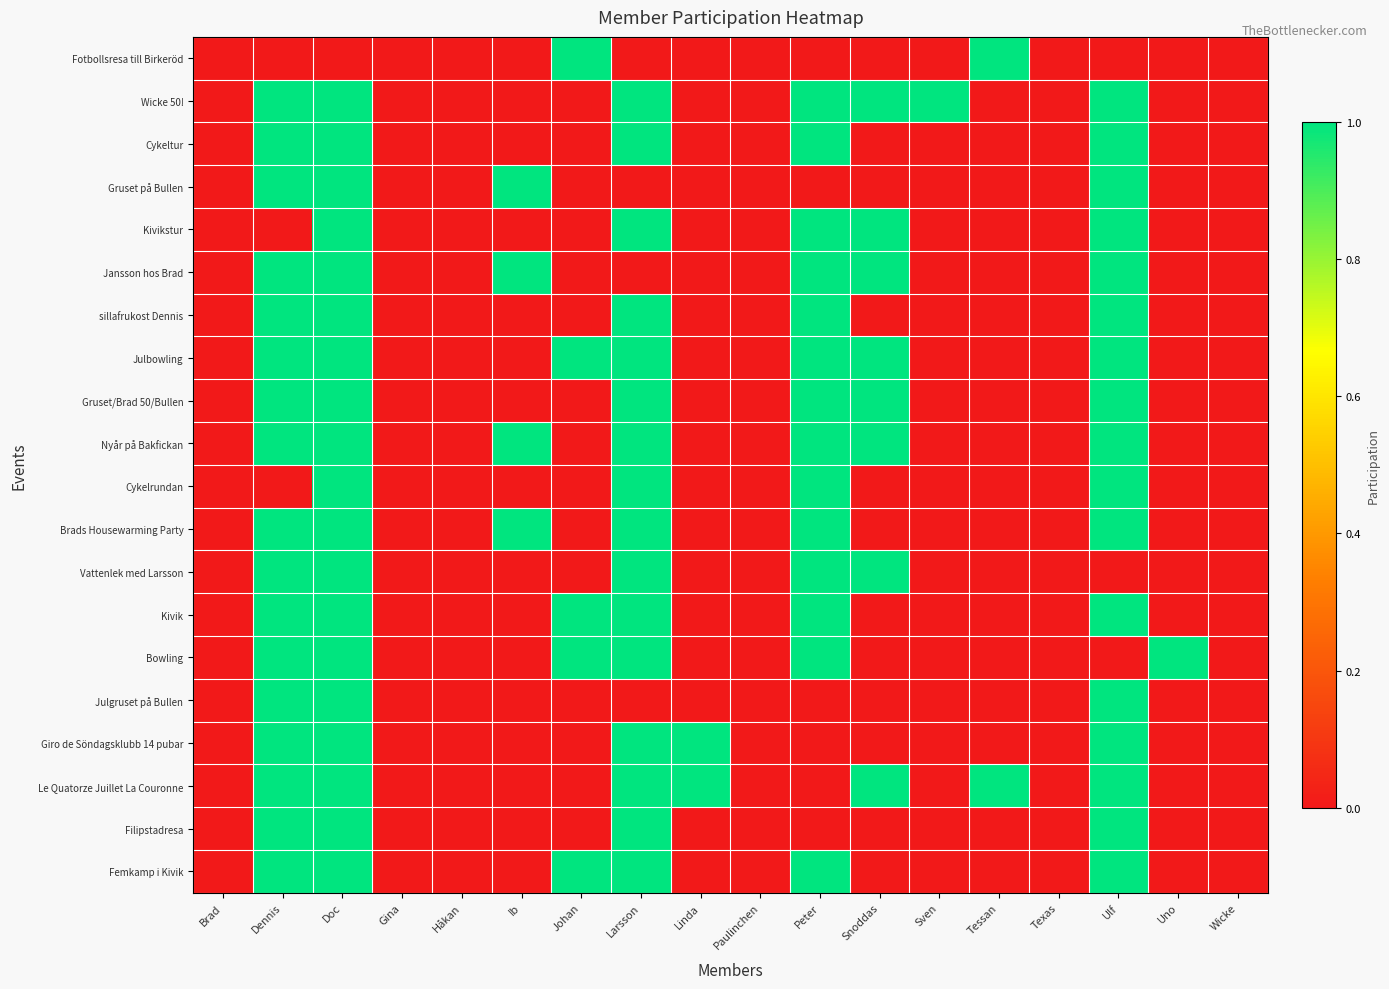

Reading left to right, extract all data points from this chart.

Fotbollsresa till Birkeröd: Brad=0	Dennis=0	Doc=0	Gina=0	Håkan=0	Ib=0	Johan=1	Larsson=0	Linda=0	Paulinchen=0	Peter=0	Snoddas=0	Sven=0	Tessan=1	Texas=0	Ulf=0	Uno=0	Wicke=0
Wicke 50!: Brad=0	Dennis=1	Doc=1	Gina=0	Håkan=0	Ib=0	Johan=0	Larsson=1	Linda=0	Paulinchen=0	Peter=1	Snoddas=1	Sven=1	Tessan=0	Texas=0	Ulf=1	Uno=0	Wicke=0
Cykeltur: Brad=0	Dennis=1	Doc=1	Gina=0	Håkan=0	Ib=0	Johan=0	Larsson=1	Linda=0	Paulinchen=0	Peter=1	Snoddas=0	Sven=0	Tessan=0	Texas=0	Ulf=1	Uno=0	Wicke=0
Gruset på Bullen: Brad=0	Dennis=1	Doc=1	Gina=0	Håkan=0	Ib=1	Johan=0	Larsson=0	Linda=0	Paulinchen=0	Peter=0	Snoddas=0	Sven=0	Tessan=0	Texas=0	Ulf=1	Uno=0	Wicke=0
Kivikstur: Brad=0	Dennis=0	Doc=1	Gina=0	Håkan=0	Ib=0	Johan=0	Larsson=1	Linda=0	Paulinchen=0	Peter=1	Snoddas=1	Sven=0	Tessan=0	Texas=0	Ulf=1	Uno=0	Wicke=0
Jansson hos Brad: Brad=0	Dennis=1	Doc=1	Gina=0	Håkan=0	Ib=1	Johan=0	Larsson=0	Linda=0	Paulinchen=0	Peter=1	Snoddas=1	Sven=0	Tessan=0	Texas=0	Ulf=1	Uno=0	Wicke=0
sillafrukost Dennis: Brad=0	Dennis=1	Doc=1	Gina=0	Håkan=0	Ib=0	Johan=0	Larsson=1	Linda=0	Paulinchen=0	Peter=1	Snoddas=0	Sven=0	Tessan=0	Texas=0	Ulf=1	Uno=0	Wicke=0
Julbowling: Brad=0	Dennis=1	Doc=1	Gina=0	Håkan=0	Ib=0	Johan=1	Larsson=1	Linda=0	Paulinchen=0	Peter=1	Snoddas=1	Sven=0	Tessan=0	Texas=0	Ulf=1	Uno=0	Wicke=0
Gruset/Brad 50/Bullen: Brad=0	Dennis=1	Doc=1	Gina=0	Håkan=0	Ib=0	Johan=0	Larsson=1	Linda=0	Paulinchen=0	Peter=1	Snoddas=1	Sven=0	Tessan=0	Texas=0	Ulf=1	Uno=0	Wicke=0
Nyår på Bakfickan: Brad=0	Dennis=1	Doc=1	Gina=0	Håkan=0	Ib=1	Johan=0	Larsson=1	Linda=0	Paulinchen=0	Peter=1	Snoddas=1	Sven=0	Tessan=0	Texas=0	Ulf=1	Uno=0	Wicke=0
Cykelrundan: Brad=0	Dennis=0	Doc=1	Gina=0	Håkan=0	Ib=0	Johan=0	Larsson=1	Linda=0	Paulinchen=0	Peter=1	Snoddas=0	Sven=0	Tessan=0	Texas=0	Ulf=1	Uno=0	Wicke=0
Brads Housewarming Party: Brad=0	Dennis=1	Doc=1	Gina=0	Håkan=0	Ib=1	Johan=0	Larsson=1	Linda=0	Paulinchen=0	Peter=1	Snoddas=0	Sven=0	Tessan=0	Texas=0	Ulf=1	Uno=0	Wicke=0
Vattenlek med Larsson: Brad=0	Dennis=1	Doc=1	Gina=0	Håkan=0	Ib=0	Johan=0	Larsson=1	Linda=0	Paulinchen=0	Peter=1	Snoddas=1	Sven=0	Tessan=0	Texas=0	Ulf=0	Uno=0	Wicke=0
Kivik: Brad=0	Dennis=1	Doc=1	Gina=0	Håkan=0	Ib=0	Johan=1	Larsson=1	Linda=0	Paulinchen=0	Peter=1	Snoddas=0	Sven=0	Tessan=0	Texas=0	Ulf=1	Uno=0	Wicke=0
Bowling: Brad=0	Dennis=1	Doc=1	Gina=0	Håkan=0	Ib=0	Johan=1	Larsson=1	Linda=0	Paulinchen=0	Peter=1	Snoddas=0	Sven=0	Tessan=0	Texas=0	Ulf=0	Uno=1	Wicke=0
Julgruset på Bullen: Brad=0	Dennis=1	Doc=1	Gina=0	Håkan=0	Ib=0	Johan=0	Larsson=0	Linda=0	Paulinchen=0	Peter=0	Snoddas=0	Sven=0	Tessan=0	Texas=0	Ulf=1	Uno=0	Wicke=0
Giro de Söndagsklubb 14 pubar: Brad=0	Dennis=1	Doc=1	Gina=0	Håkan=0	Ib=0	Johan=0	Larsson=1	Linda=1	Paulinchen=0	Peter=0	Snoddas=0	Sven=0	Tessan=0	Texas=0	Ulf=1	Uno=0	Wicke=0
Le Quatorze Juillet La Couronne: Brad=0	Dennis=1	Doc=1	Gina=0	Håkan=0	Ib=0	Johan=0	Larsson=1	Linda=1	Paulinchen=0	Peter=0	Snoddas=1	Sven=0	Tessan=1	Texas=0	Ulf=1	Uno=0	Wicke=0
Filipstadresa: Brad=0	Dennis=1	Doc=1	Gina=0	Håkan=0	Ib=0	Johan=0	Larsson=1	Linda=0	Paulinchen=0	Peter=0	Snoddas=0	Sven=0	Tessan=0	Texas=0	Ulf=1	Uno=0	Wicke=0
Femkamp i Kivik: Brad=0	Dennis=1	Doc=1	Gina=0	Håkan=0	Ib=0	Johan=1	Larsson=1	Linda=0	Paulinchen=0	Peter=1	Snoddas=0	Sven=0	Tessan=0	Texas=0	Ulf=1	Uno=0	Wicke=0